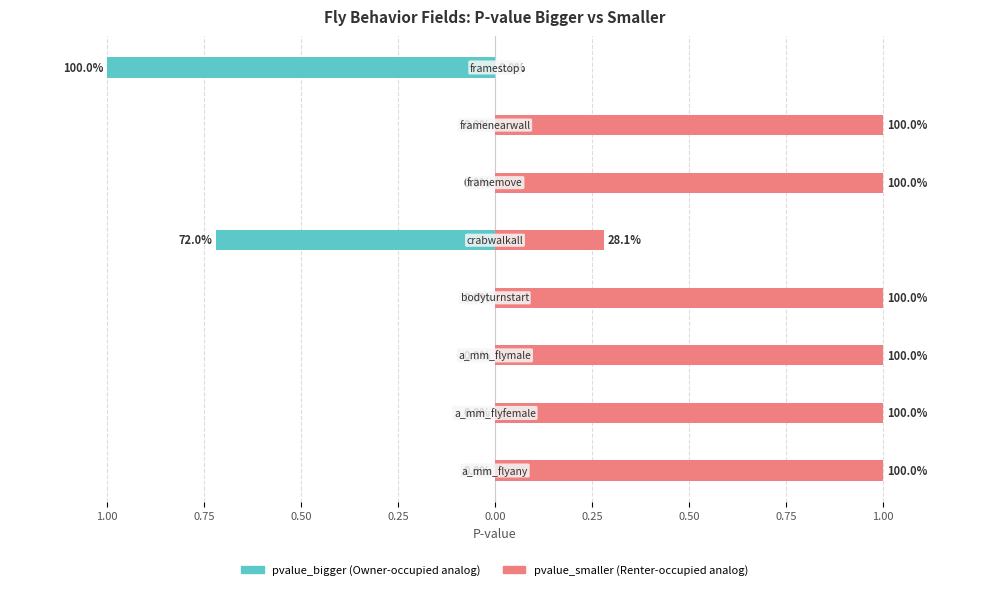

How many groups of bars are there?

8